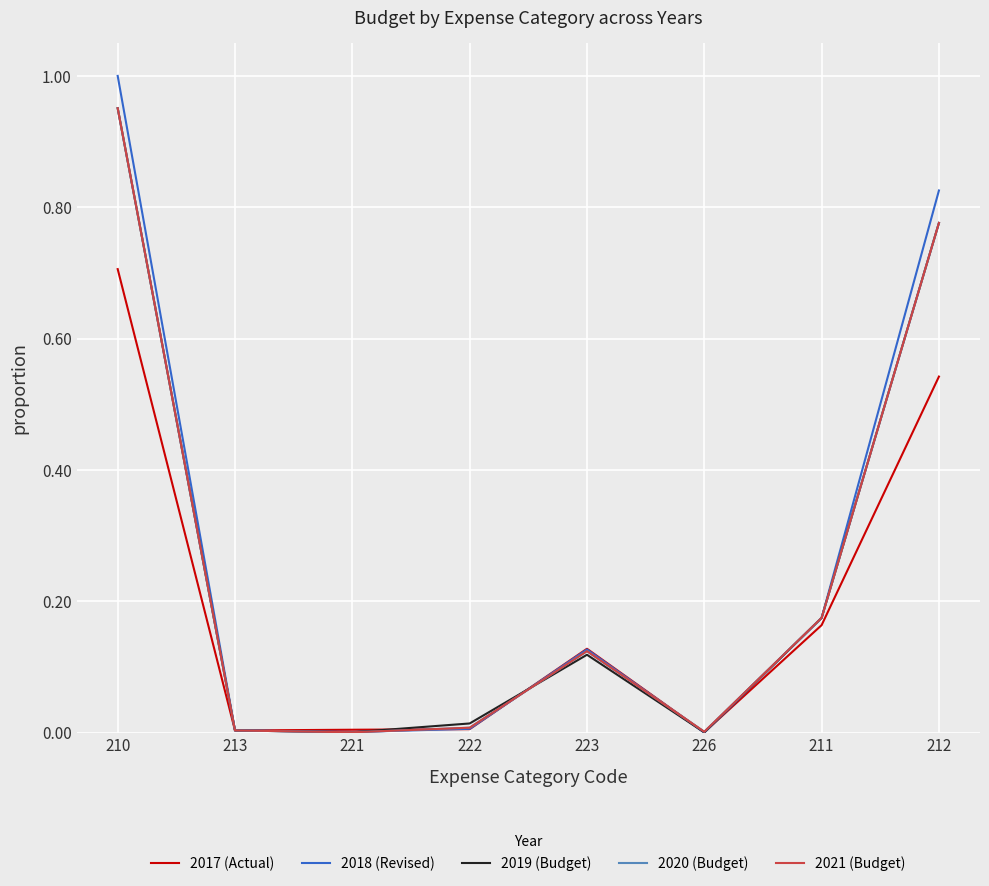

What is the value of the 2021 (Budget) point at the 8th from the left?

0.8